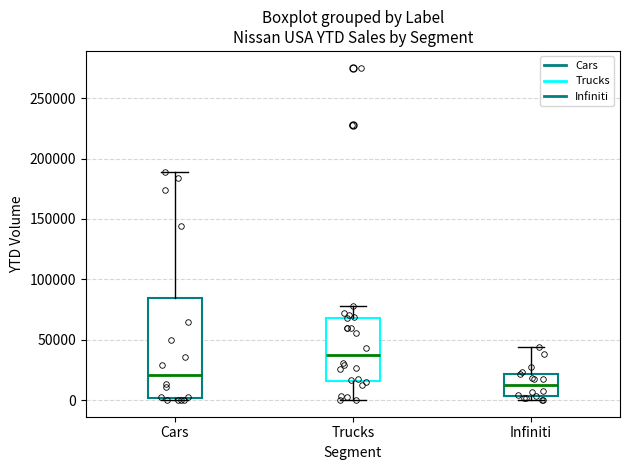

Where does the upper whisker of the box for Trucks end on the y-axis? The values are not printed on the chart, so give them approximately, as read against the axis.

80000